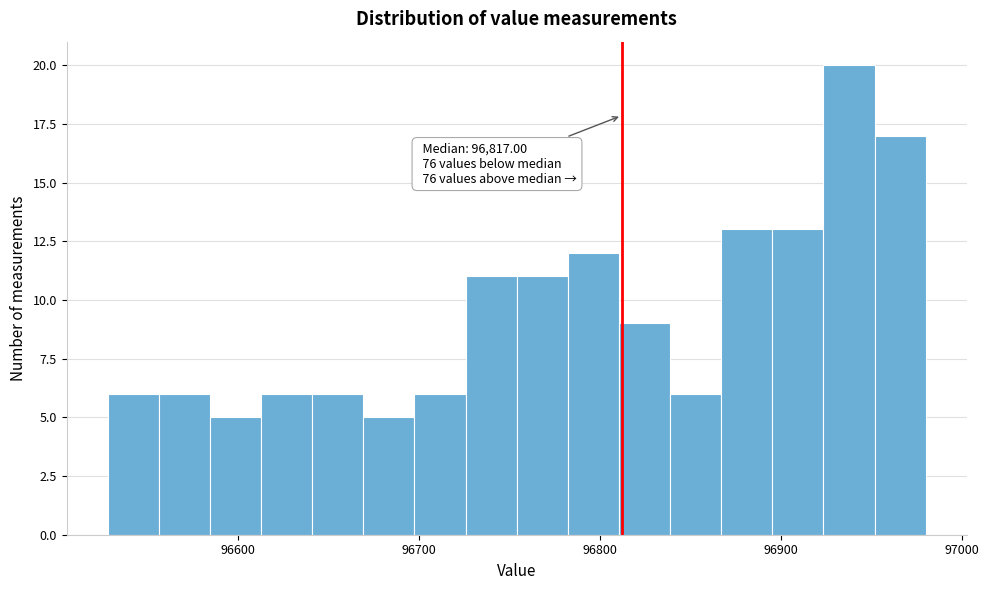

Around what value on the x-axis is the tallest bar? Give the approximate position of its centre, as read against the axis.

96940